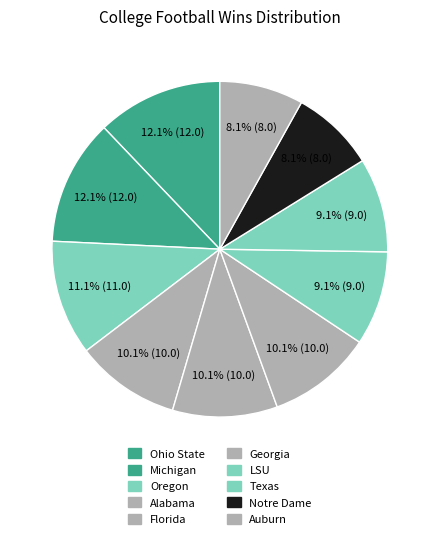

Does Georgia account for over 50% of the chart?

No